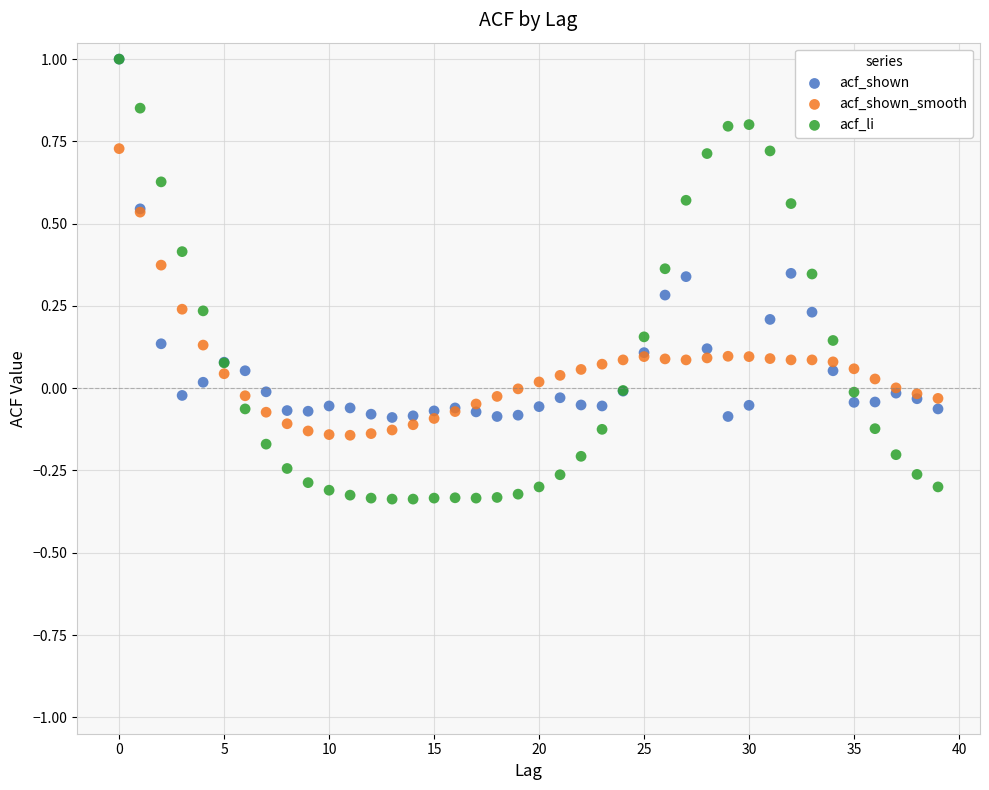

What are all the series names shown in the legend?

acf_shown, acf_shown_smooth, acf_li